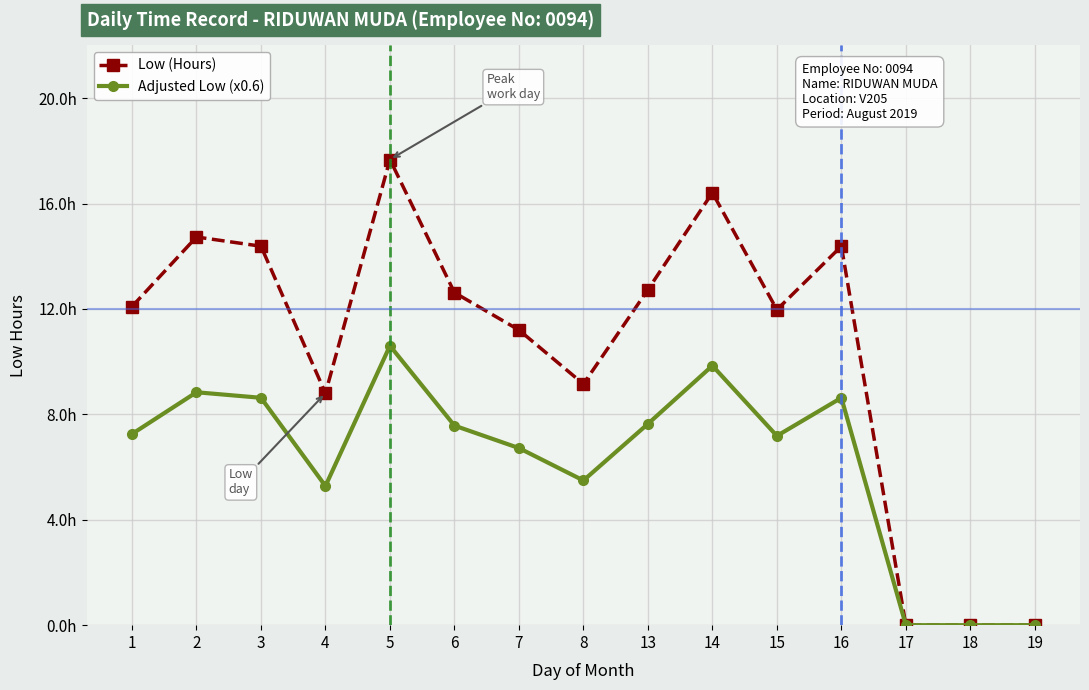

Does the chart have visible grid lines?

Yes